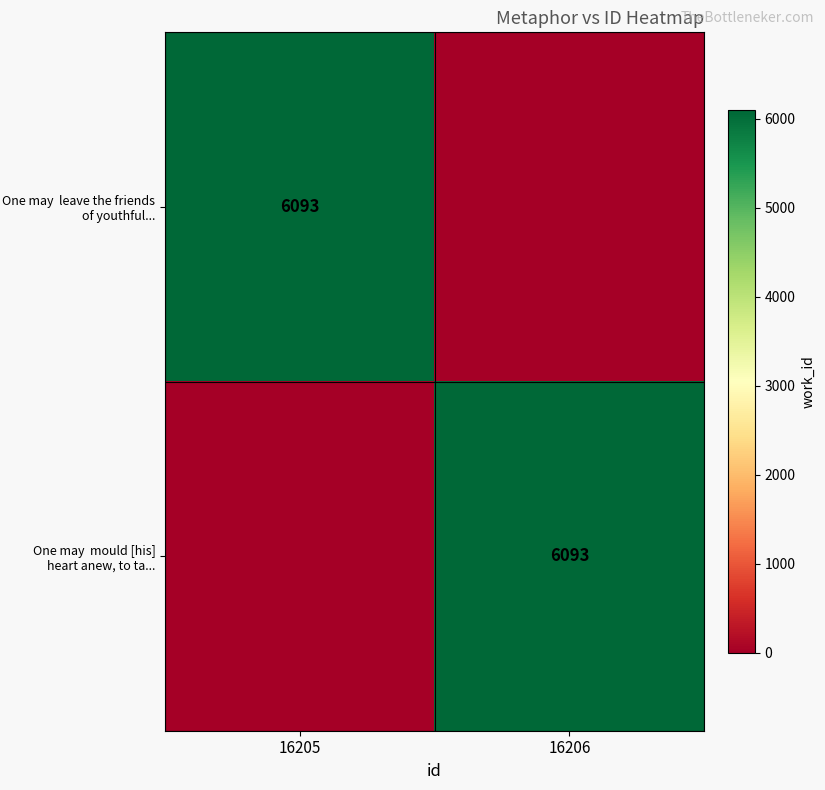

What is the sum of all One may leave the friends of youthful... values?

6093